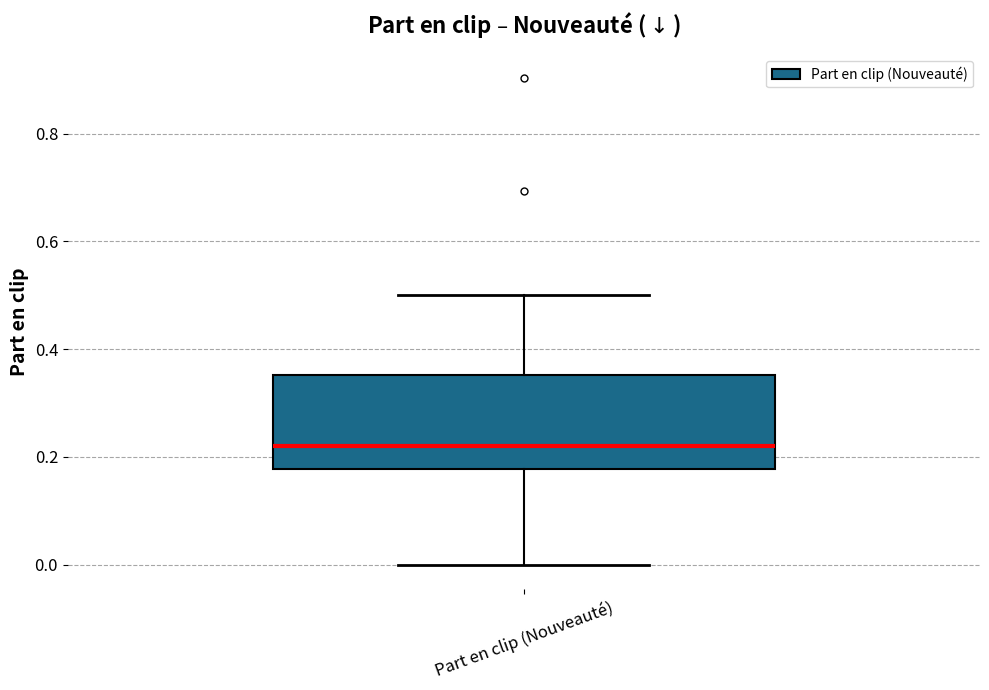

Where does the lower whisker of the box for Part en clip (Nouveauté) end on the y-axis? The values are not printed on the chart, so give them approximately, as read against the axis.

0.00